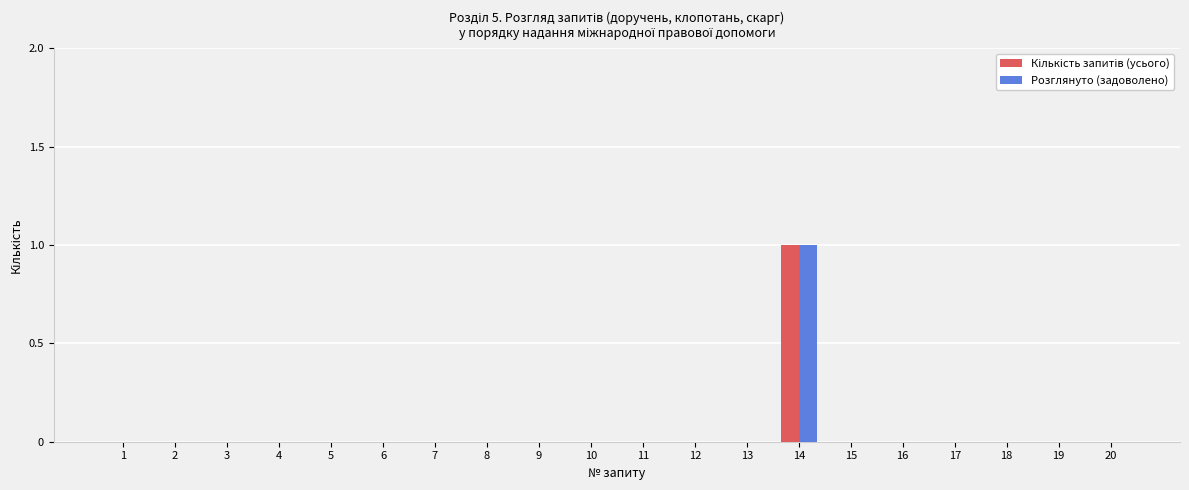

The value of Розглянуто (задоволено) at 4 is 0. True or false?

True